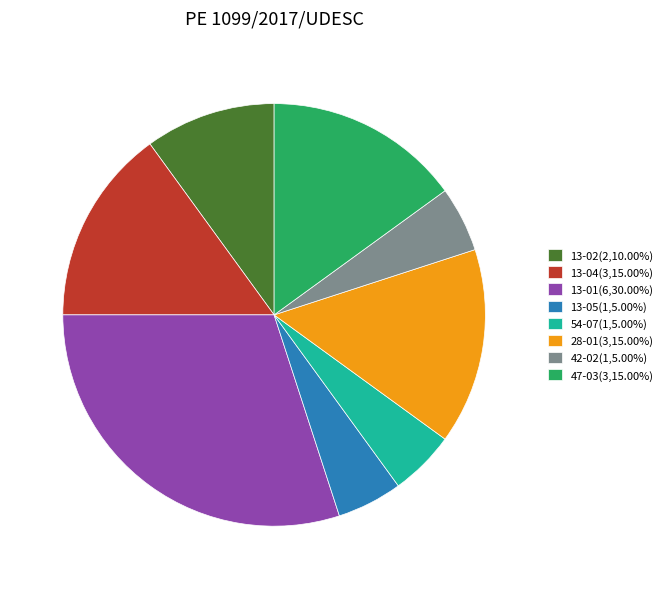

Does 42-02(1,5.00%) account for over 50% of the chart?

No